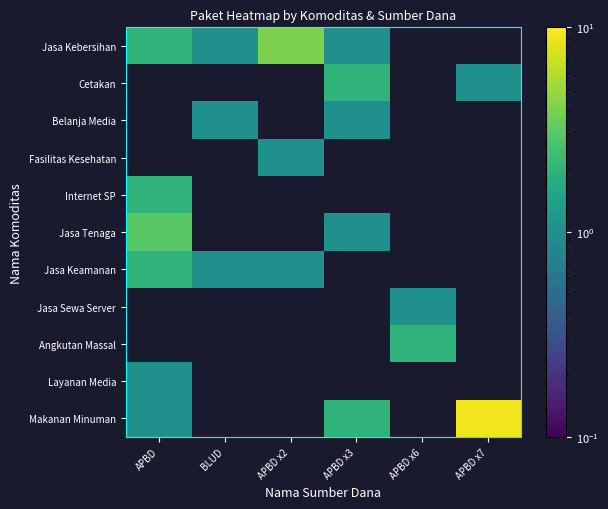

Which category has the lowest value across all series?

BLUD